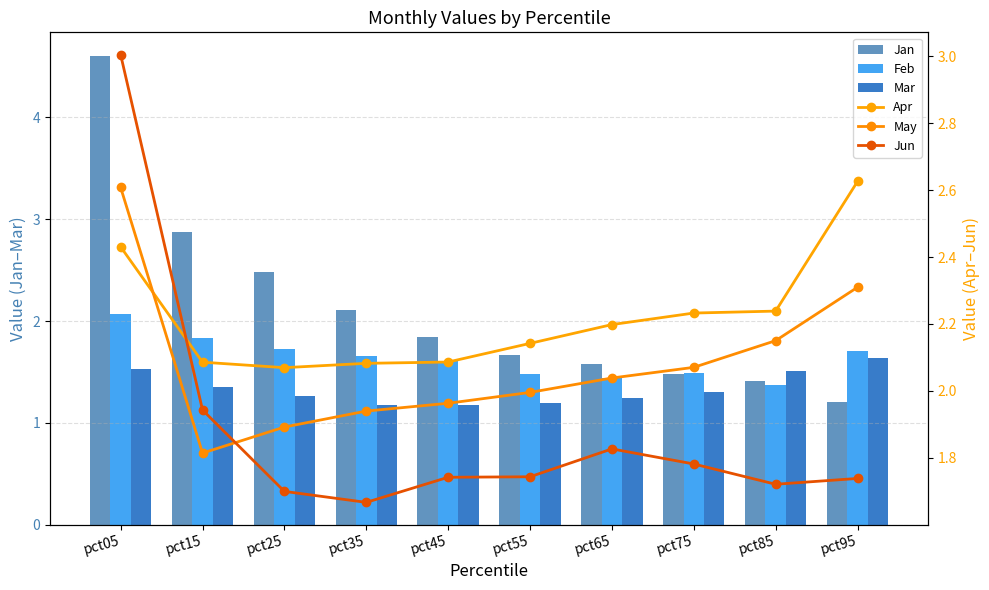

At which label does Feb reach its minimum?

pct85